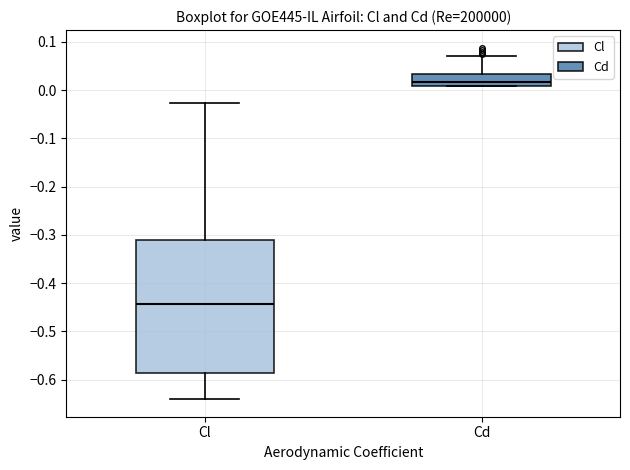

Reading left to right, transcribe this box plot: for each box, give where its median line is, the range the box spans, and where its two whiskers end, as read against the y-axis. The values are not printed on the chart, so give them approximately, as read against the axis.

Cl: median -0.44, box -0.59 to -0.31, whiskers -0.64 to -0.03
Cd: median 0.02, box 0.01 to 0.03, whiskers 0.01 to 0.07